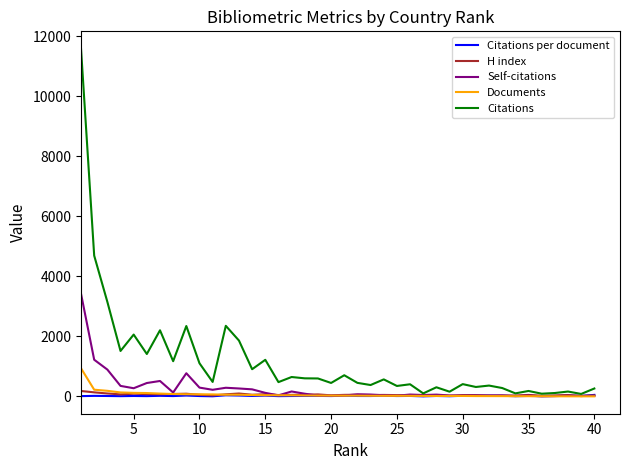

What is the average value of the Self-citations series?

263.6